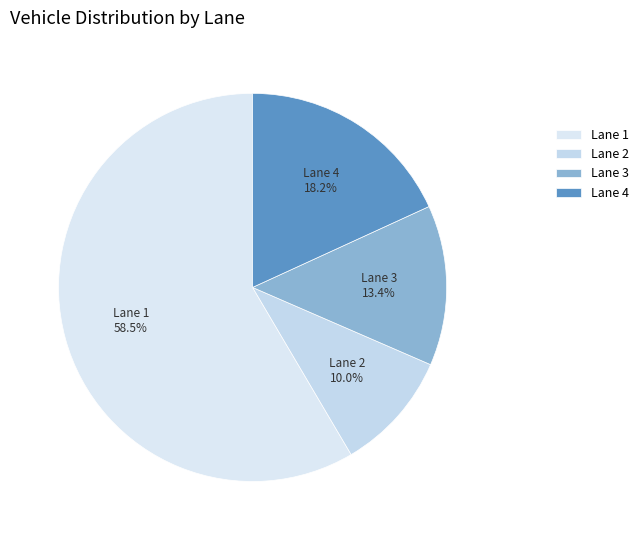

Count the number of slices in the pie.

4